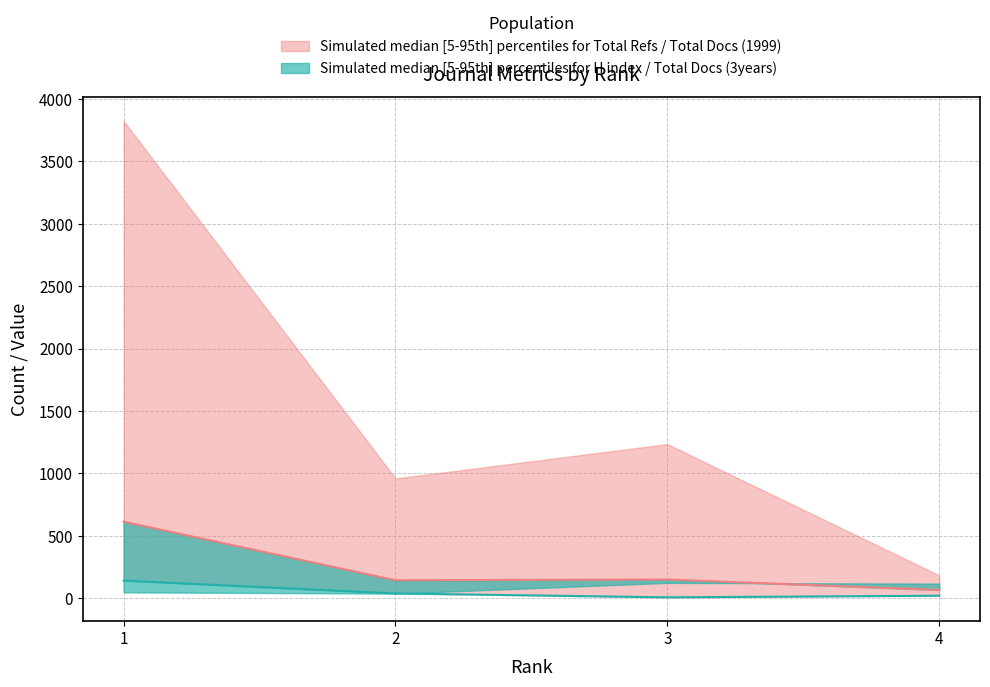

Read the Total Docs. (3years) value at 1, to the nearest 50.

600